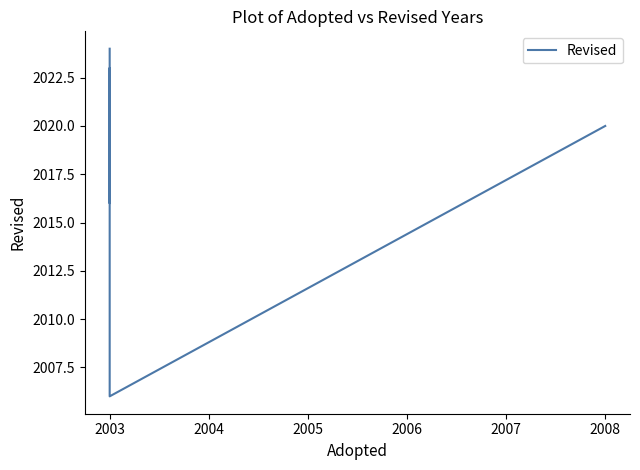

How many categories are shown in the chart?

8